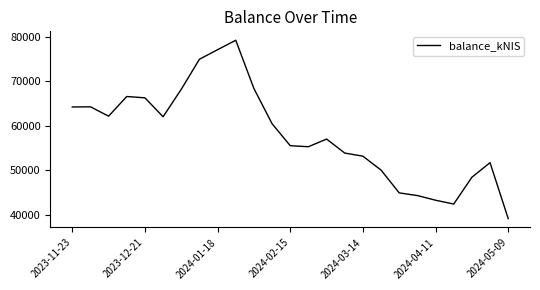

What is the difference between the maximum and minimum values?

40113.0